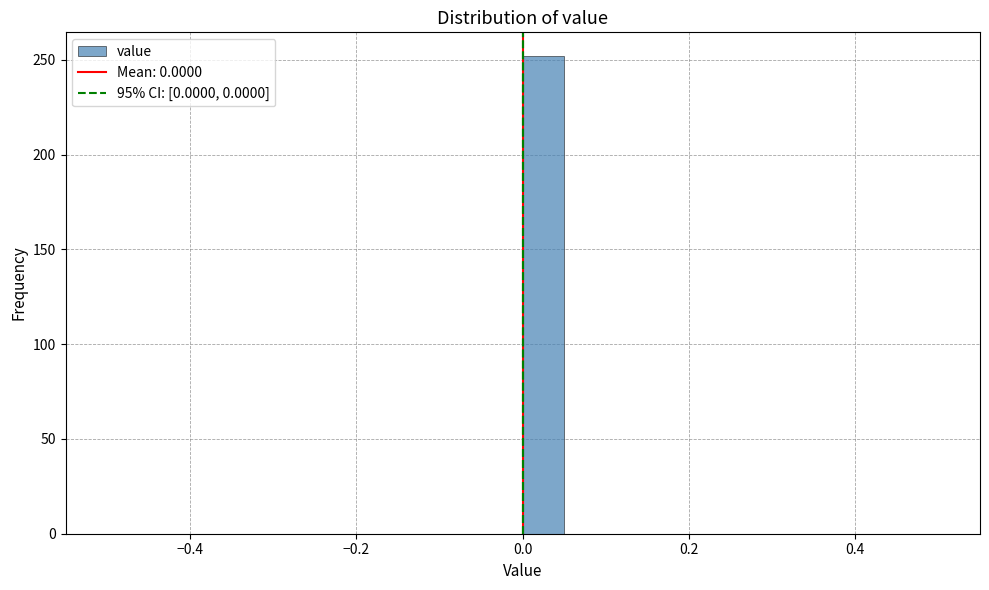

Read against the x-axis, roughly where is the centre of the tallest bar?

0.02